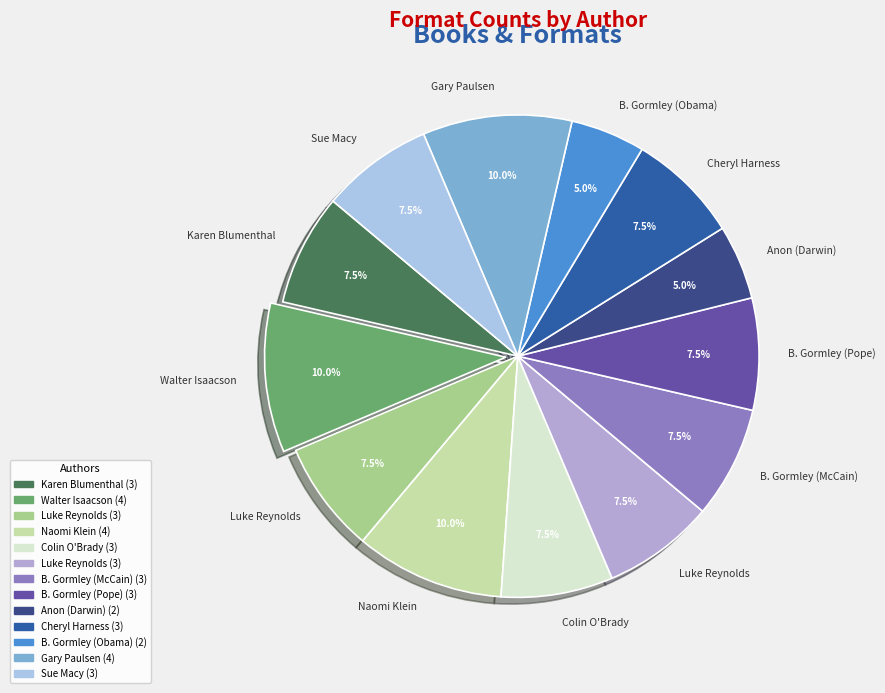

Count the number of slices in the pie.

13